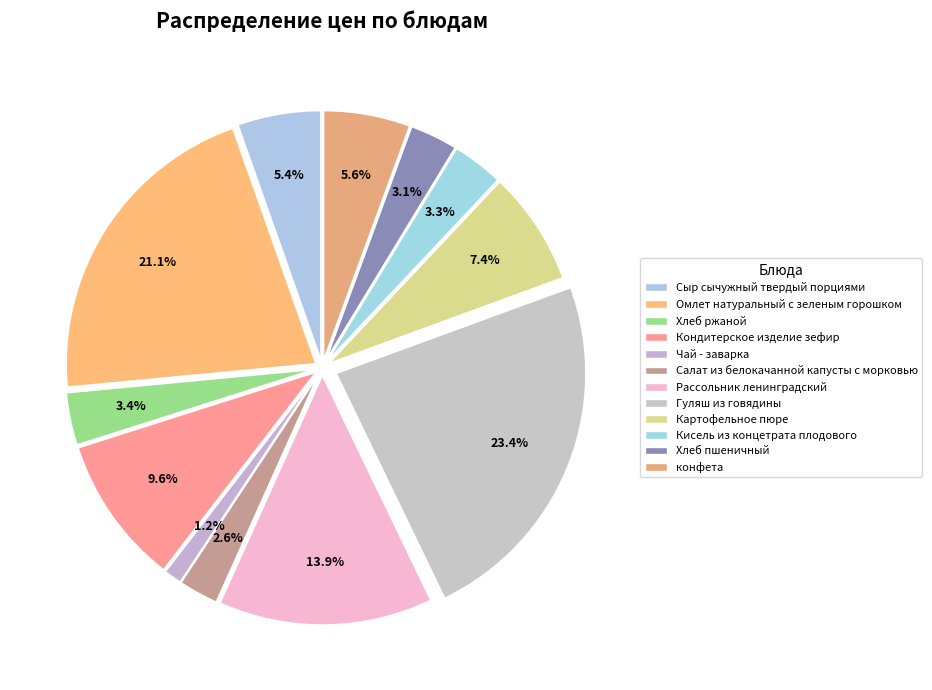

To the nearest percent, what portion does Омлет натуральный с зеленым горошком represent?

21%